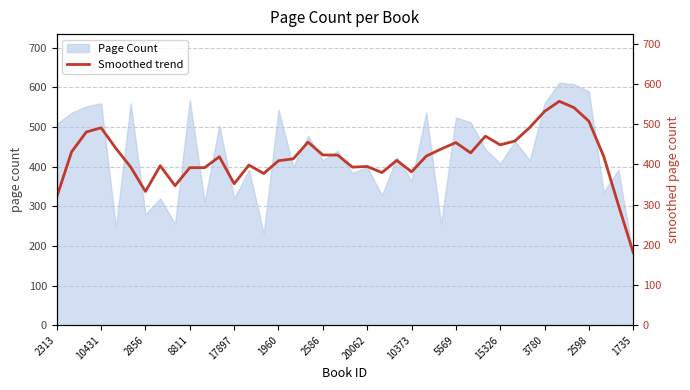

The value of Page Count at 2598 is 590. True or false?

True